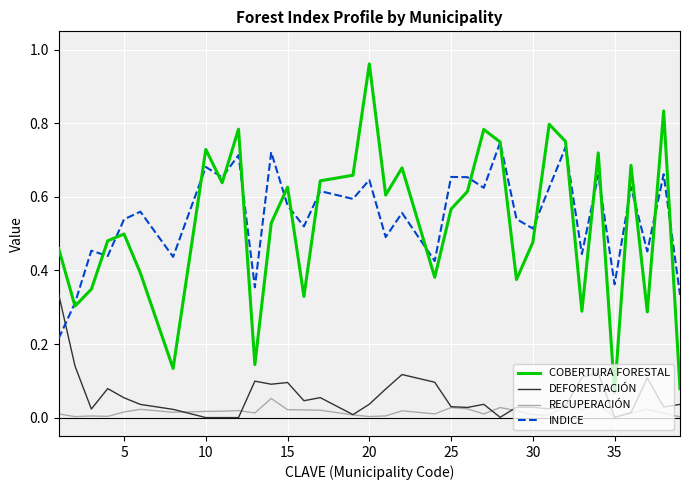

At how many categories does at least one series exceed 0?

35